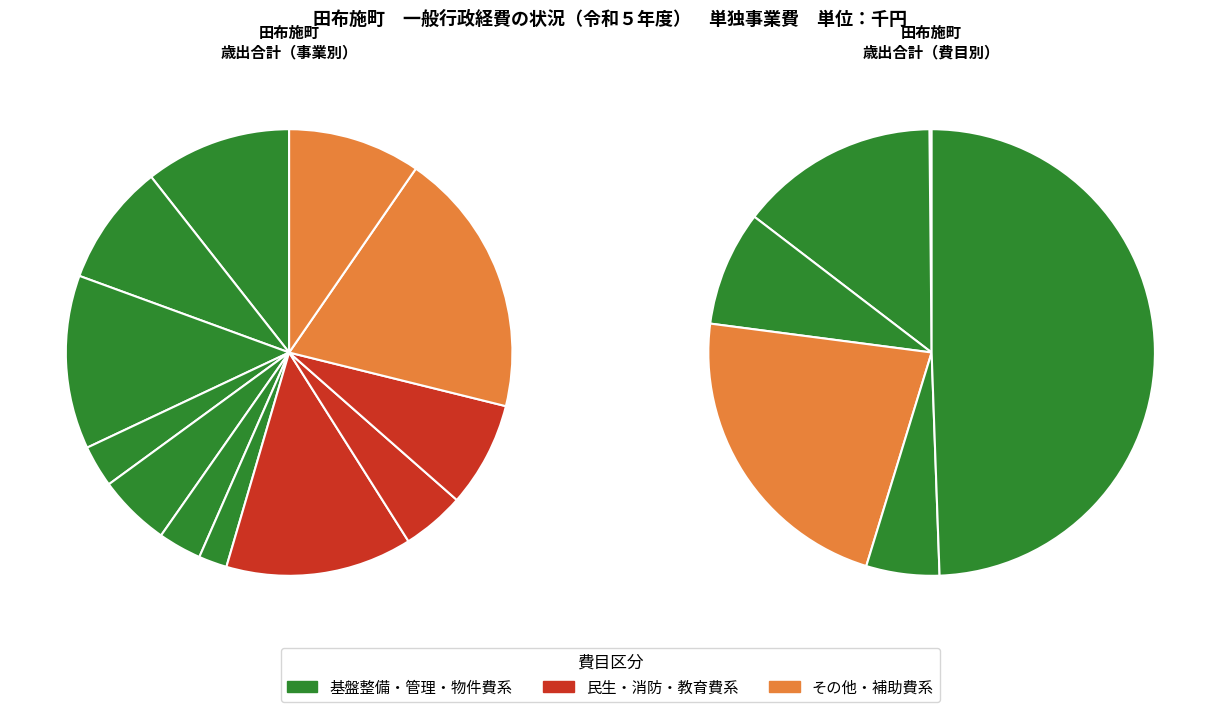

Which series has the largest range (max minus min)?

歳出合計